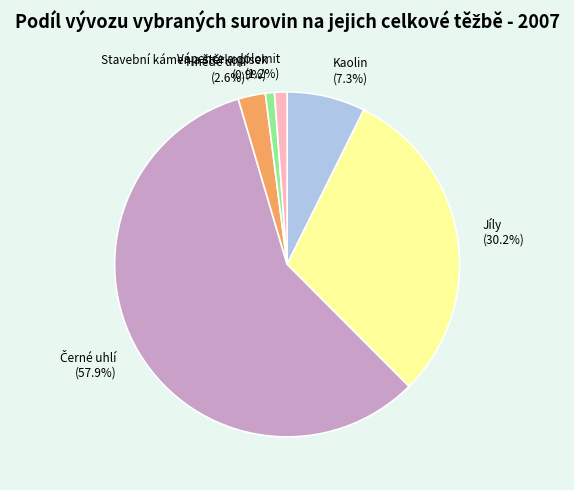

Which has a higher value, Hnědé uhlí or Kaolin?

Kaolin